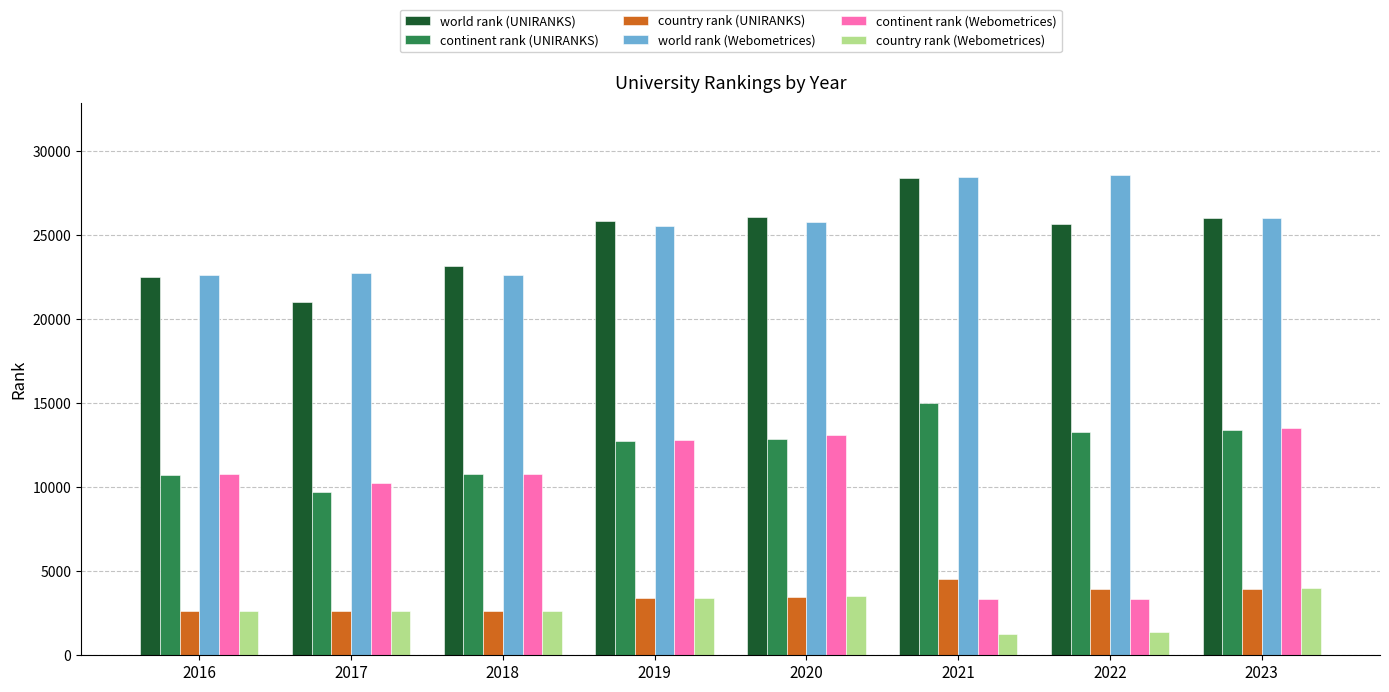

Which series has the widest spread of values?

continent rank (Webometrices)